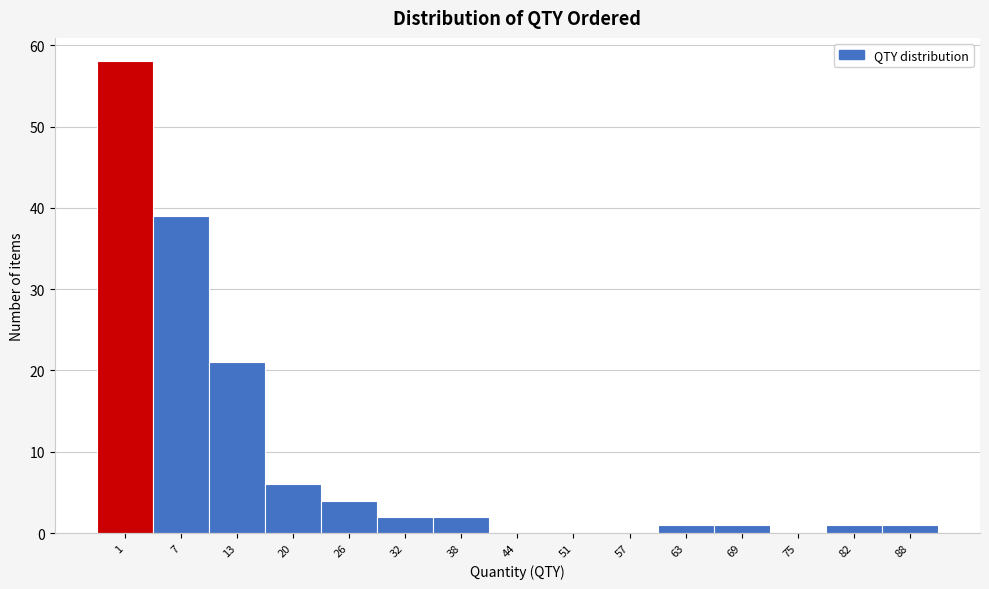

Reading left to right, extract all data points from this chart.

1=58	7=39	13=21	20=6	26=4	32=2	38=2	44=0	51=0	57=0	63=1	69=1	75=0	82=1	88=1